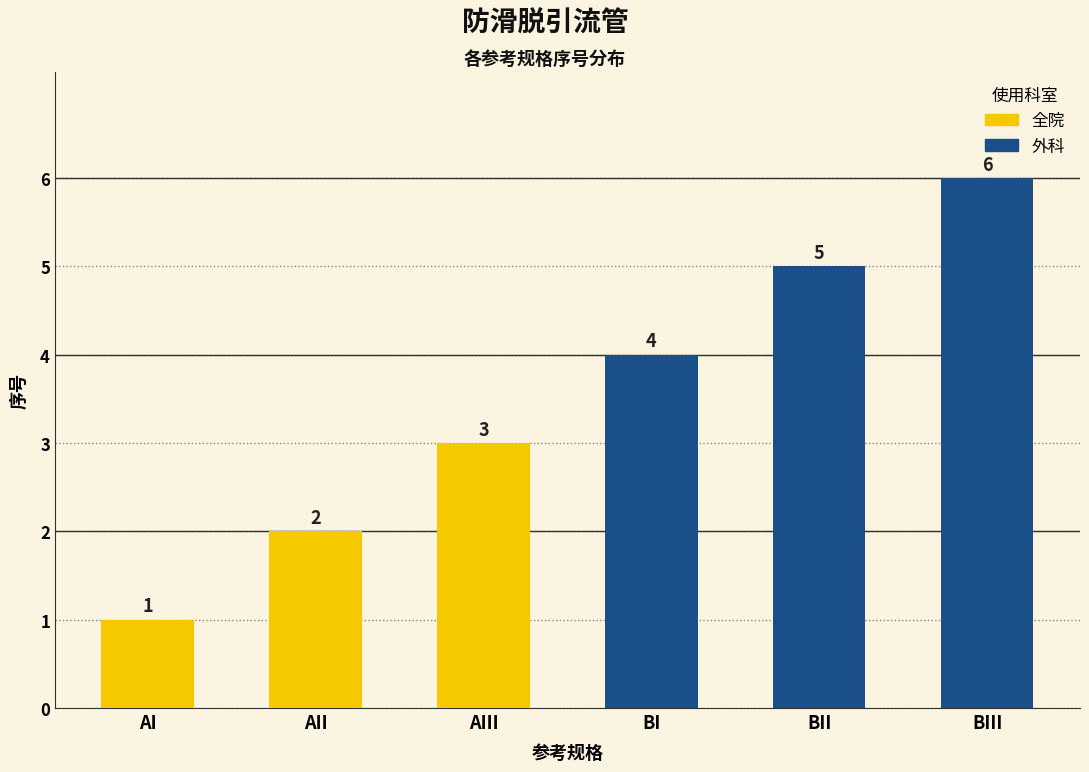

True or false: the data shows 7 at BII.

False